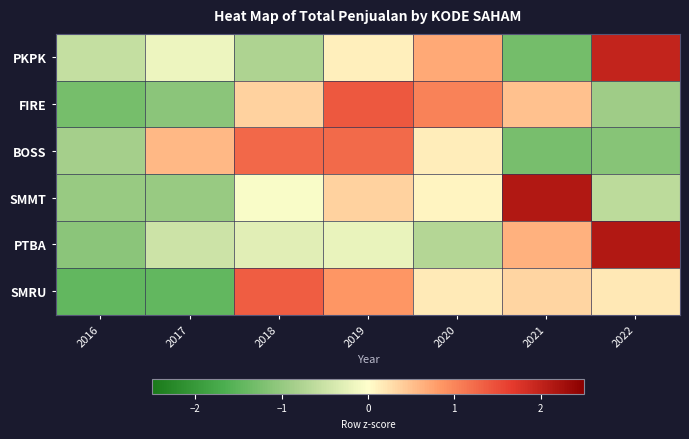

Reading left to right, what are all the values shown in this chart?

PKPK: 2016=-0.6	2017=-0.2	2018=-0.8	2019=0.1	2020=0.7	2021=-1.3	2022=2.0
FIRE: 2016=-1.3	2017=-1.1	2018=0.4	2019=1.4	2020=1.0	2021=0.5	2022=-0.9
BOSS: 2016=-0.8	2017=0.6	2018=1.3	2019=1.2	2020=0.1	2021=-1.3	2022=-1.1
SMMT: 2016=-1.0	2017=-1.0	2018=-0.0	2019=0.4	2020=0.1	2021=2.1	2022=-0.6
PTBA: 2016=-1.1	2017=-0.5	2018=-0.3	2019=-0.2	2020=-0.7	2021=0.6	2022=2.1
SMRU: 2016=-1.5	2017=-1.5	2018=1.4	2019=0.9	2020=0.2	2021=0.3	2022=0.2